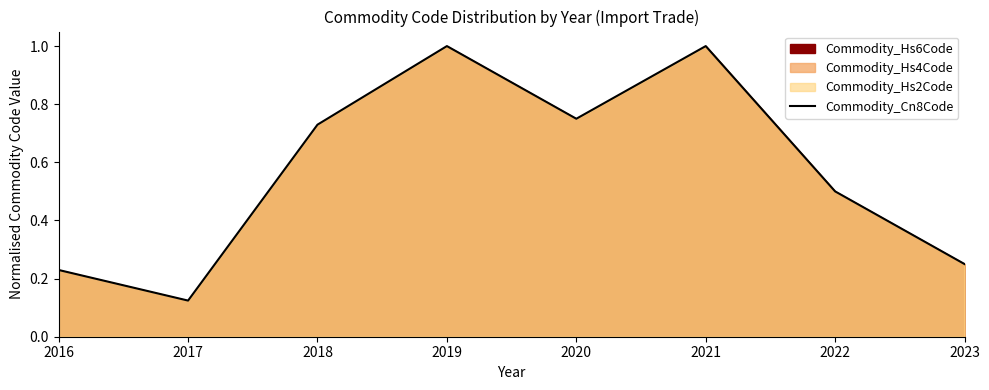

Which label corresponds to the smallest value in the chart?

2017